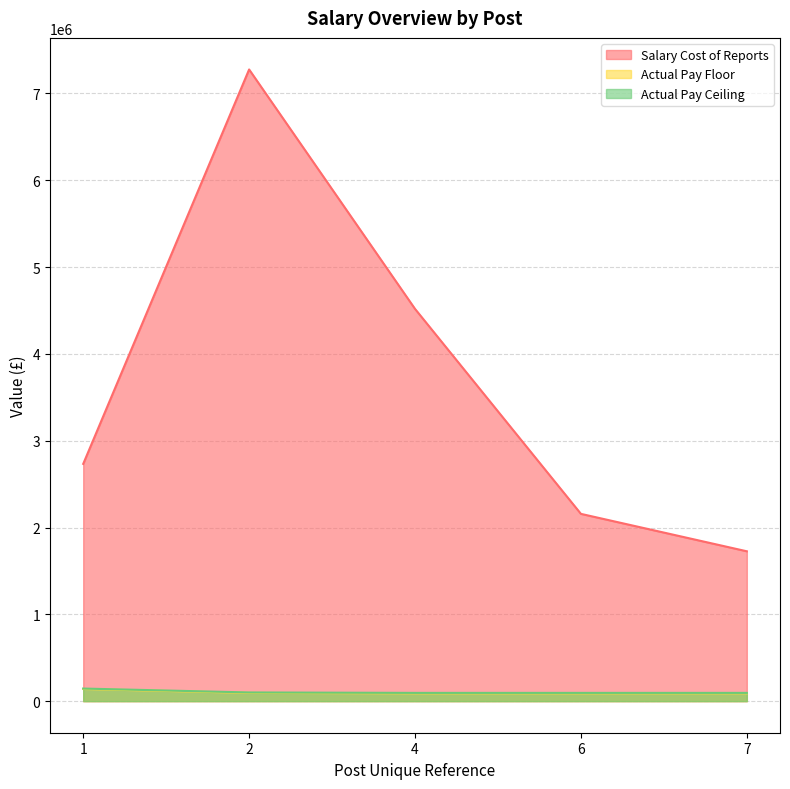

True or false: Actual Pay Ceiling has a value of 94999.0 at 6.

True